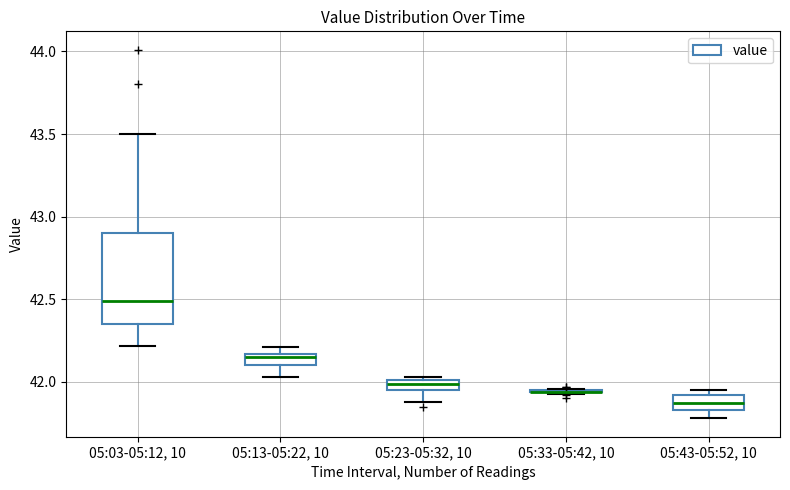

Which box is the tallest, from its lower edge to its upper edge?

05:03-05:12, 10